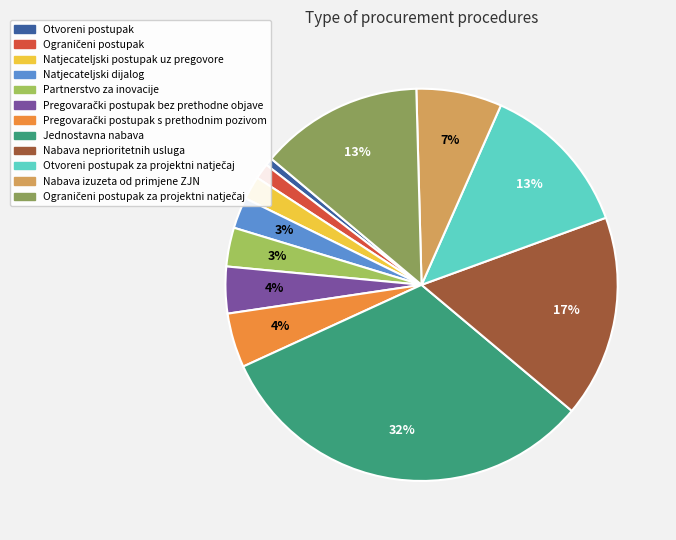

Is there a majority slice in this chart?

No